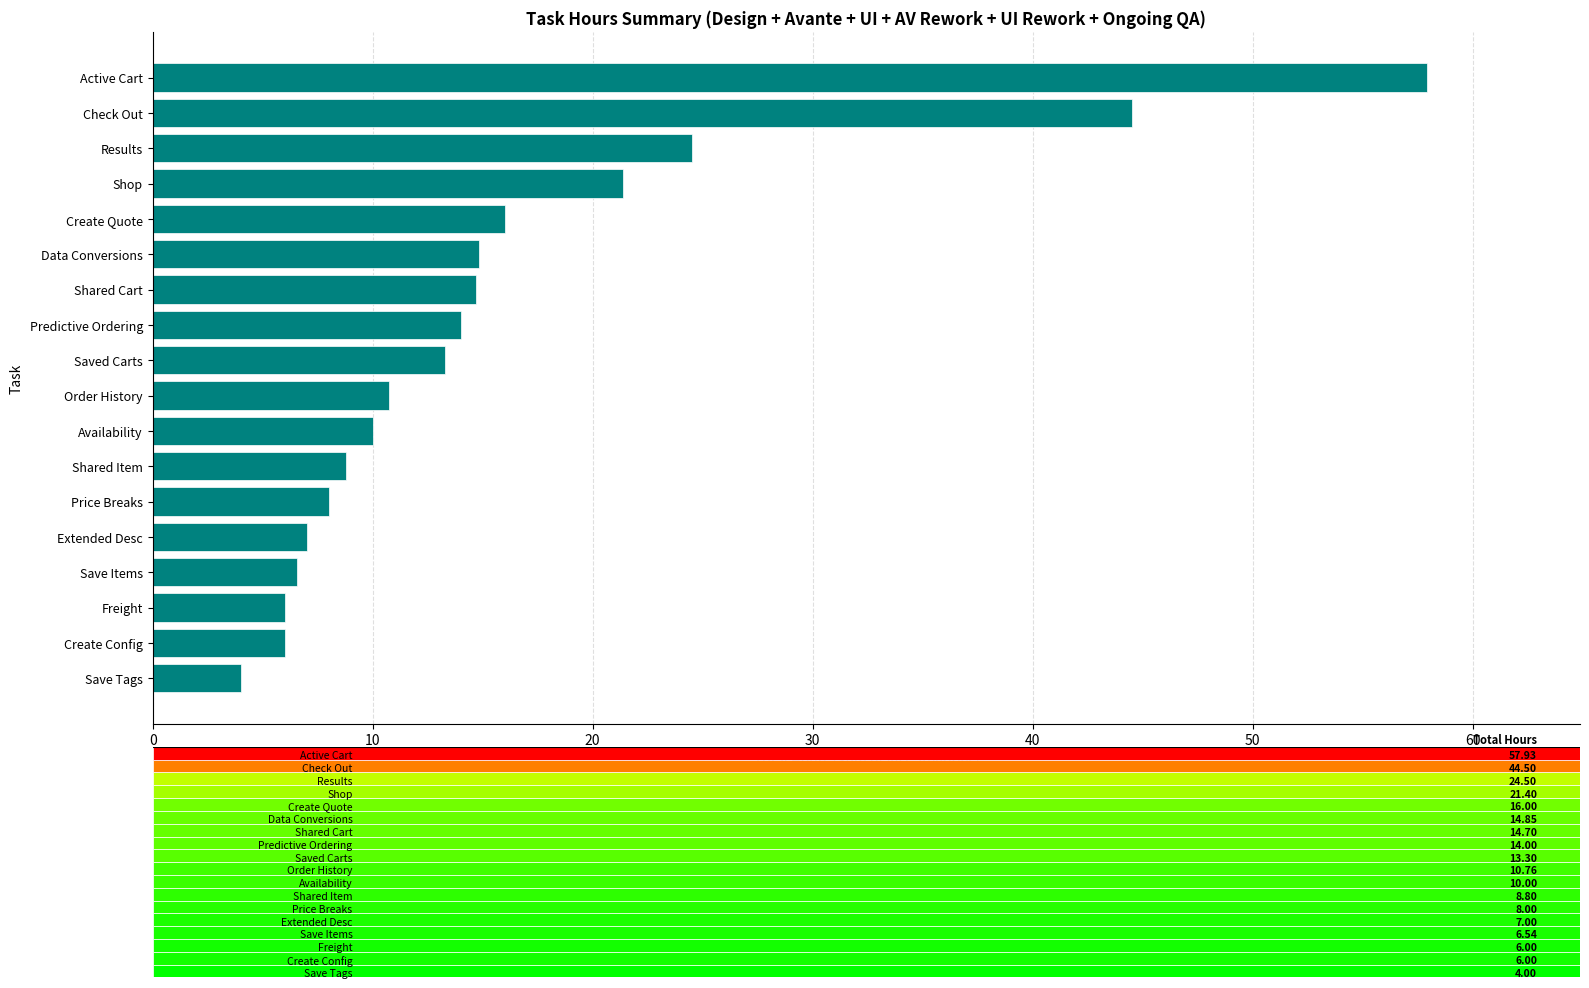

Which has a higher value, Create Quote or Price Breaks?

Create Quote